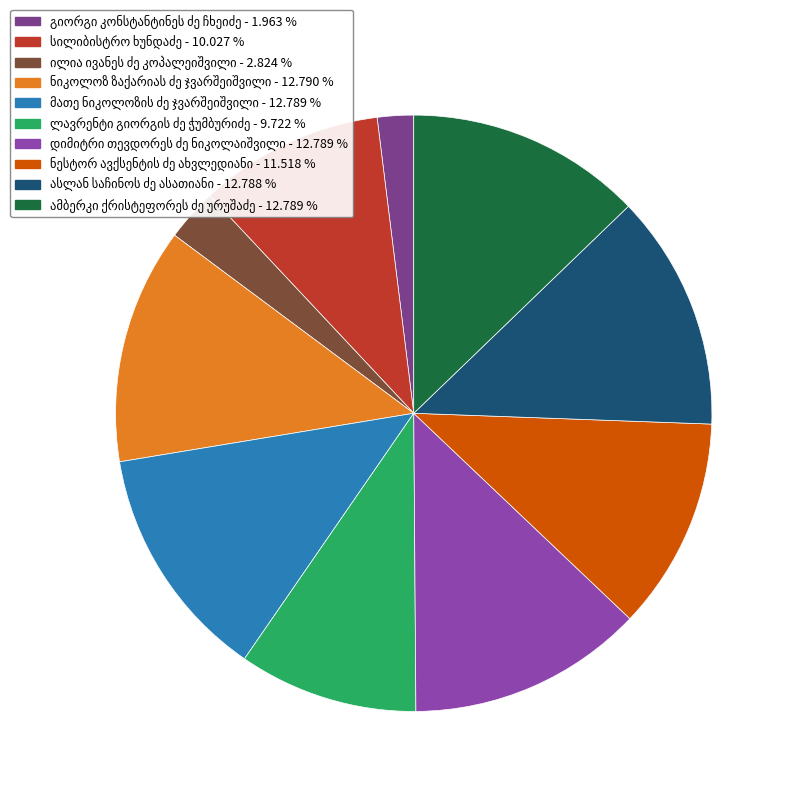

What percentage do სილიბისტრო ხუნდაძე and ლავრენტი გიორგის ძე ჭუმბურიძე together represent?

19.7%